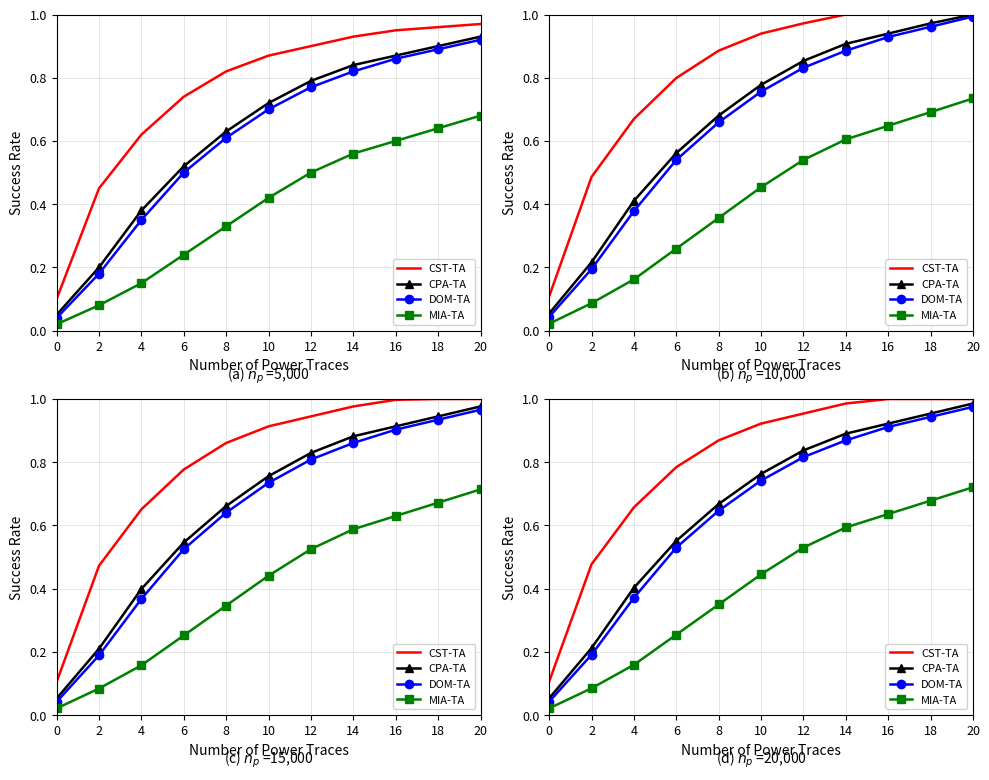

What are all the series names shown in the legend?

CST-TA, CPA-TA, DOM-TA, MIA-TA